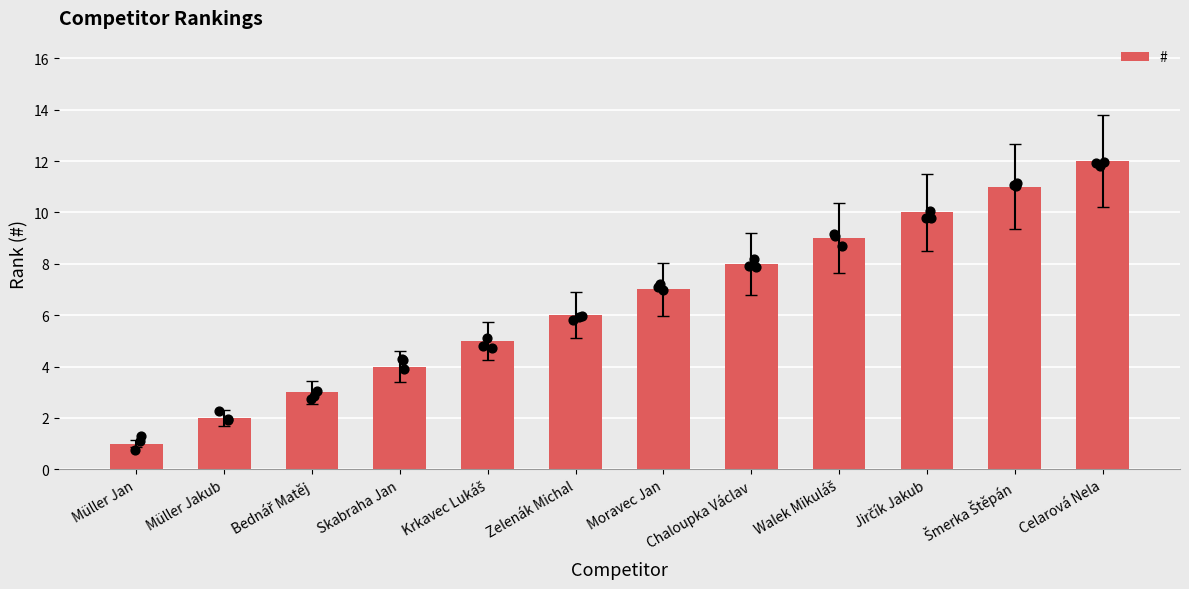

What is the ratio of the value at Zelenák Michal to the value at Jirčík Jakub?

0.6